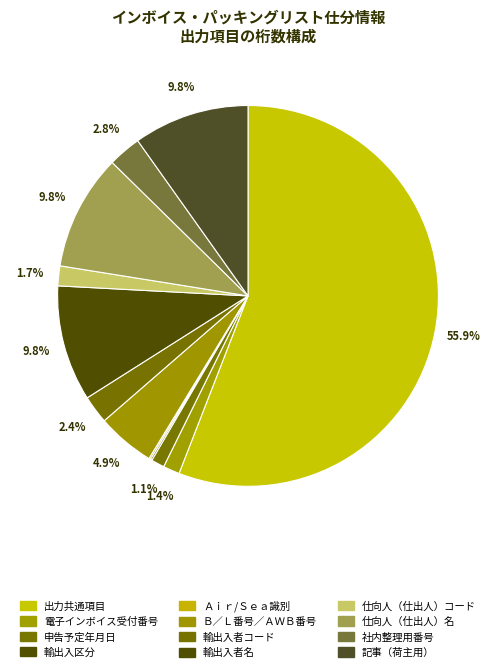

Which has a higher value, 輸出入区分 or Ａｉｒ/Ｓｅａ識別?

輸出入区分